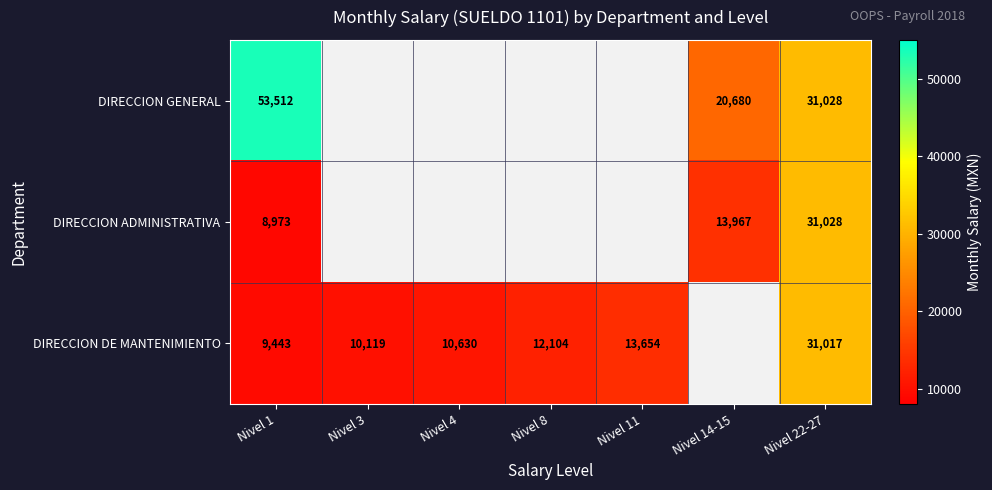

What is the difference between the DIRECCION DE MANTENIMIENTO values at Nivel 8 and Nivel 1?

2661